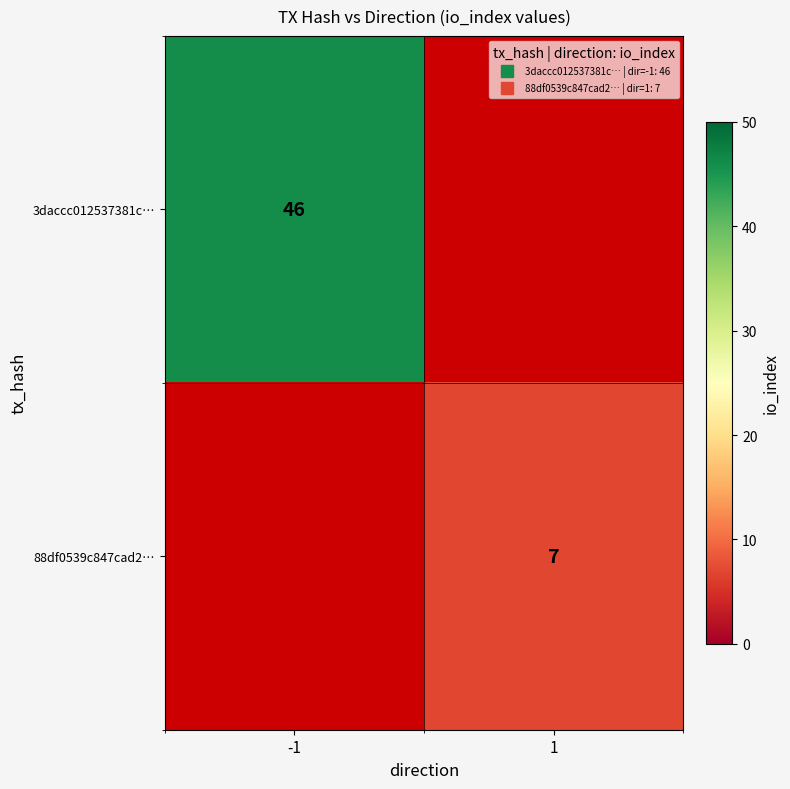

Which category has the highest value across all series?

-1